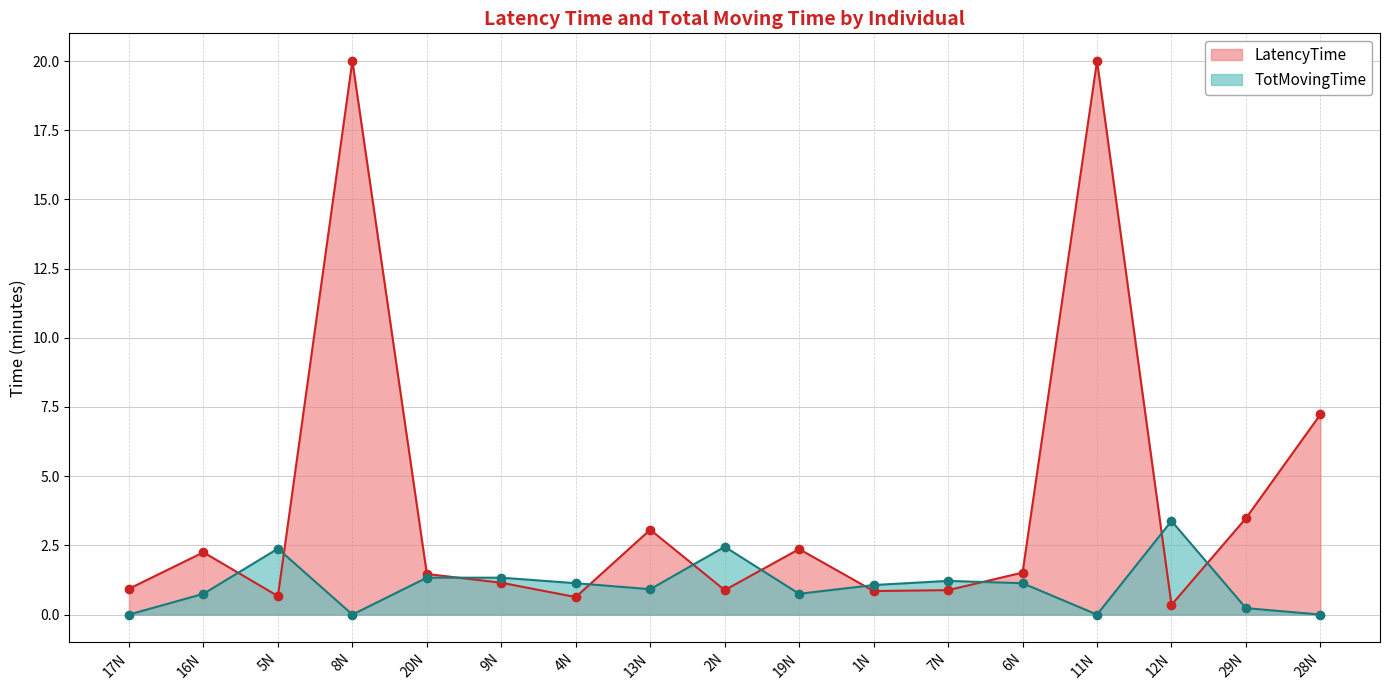

Which series has the largest total across all categories?

LatencyTime